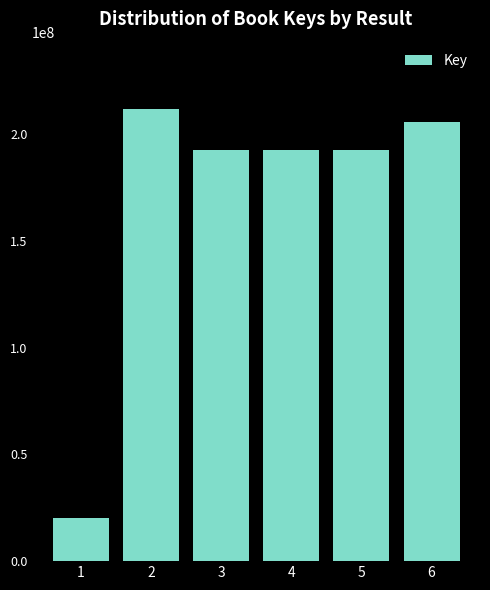

What is the value of the 6th bar from the left?

205703535